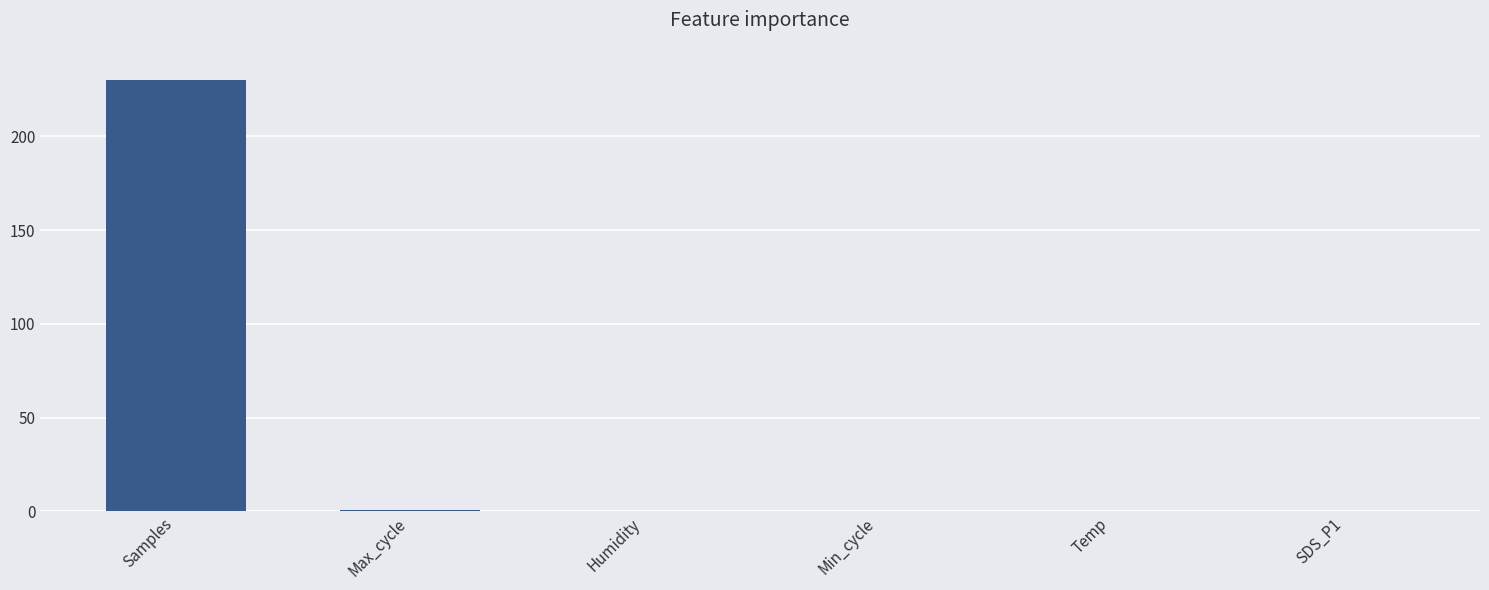

Read the value at Max_cycle.

0.9